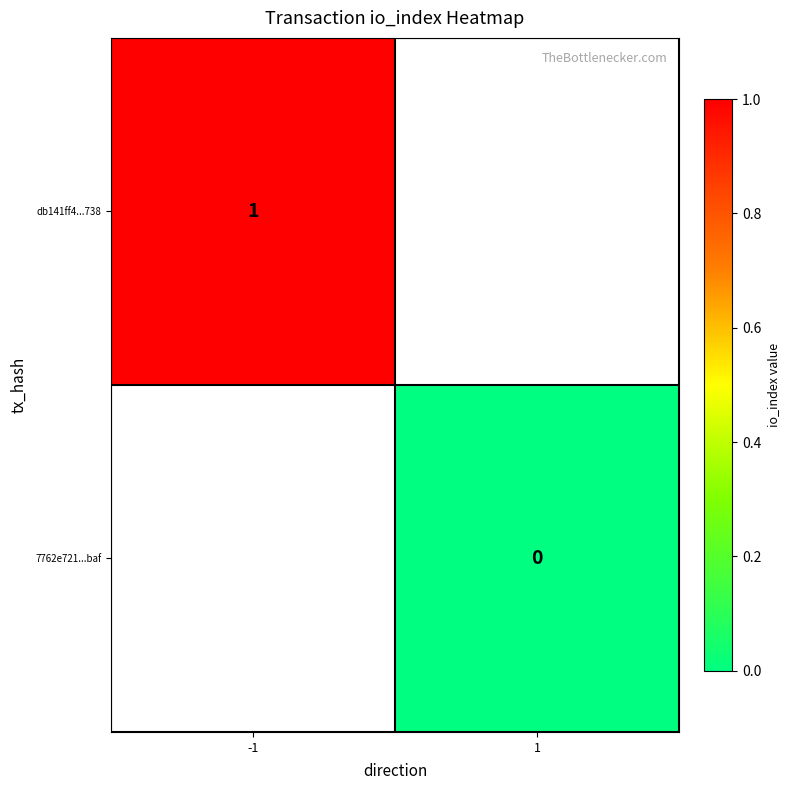

What is the greatest value displayed?

1.0